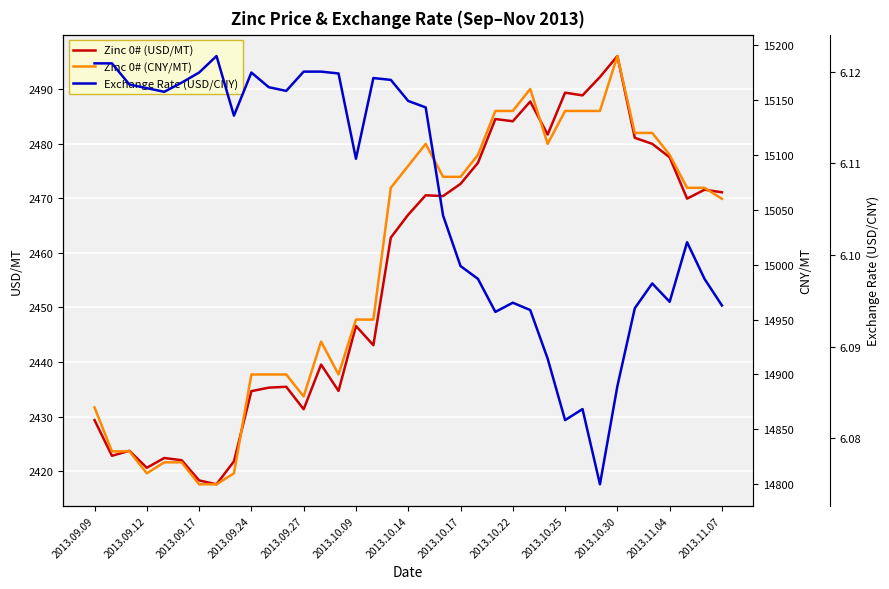

How many lines are shown in the chart?

3